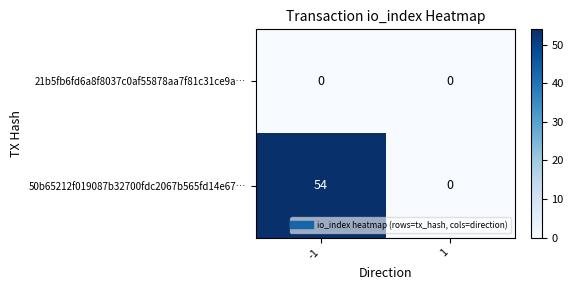

What is the maximum value shown in the chart?

54